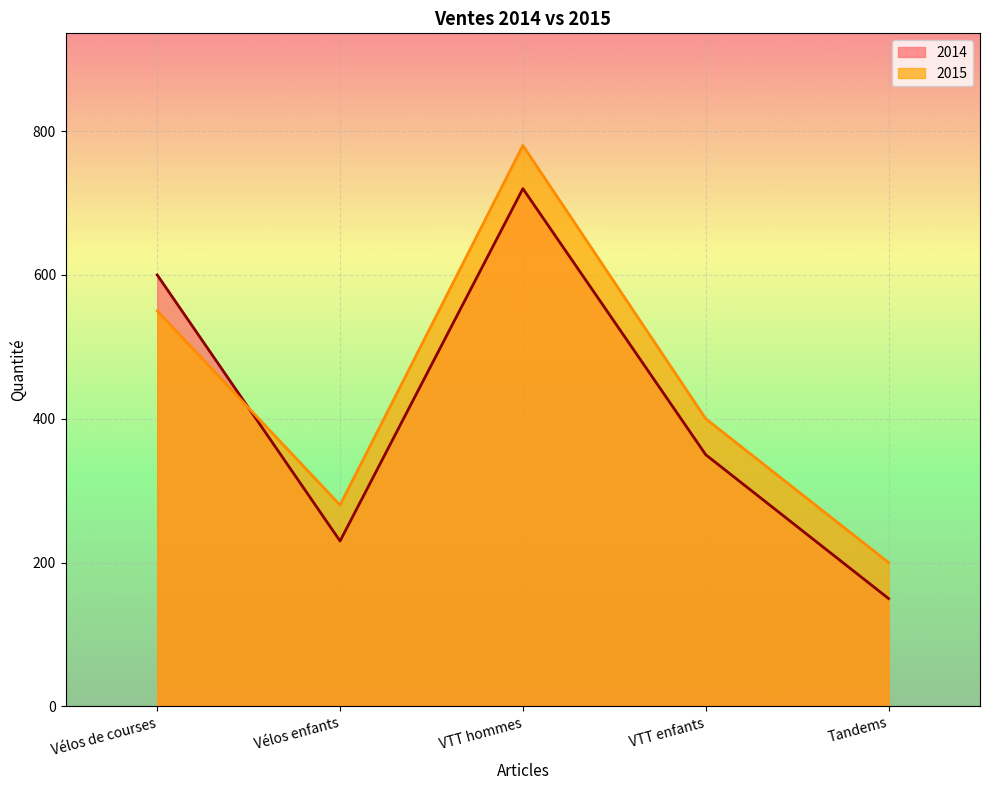

Rank the series by their maximum value, from highest to lowest.

2015, 2014